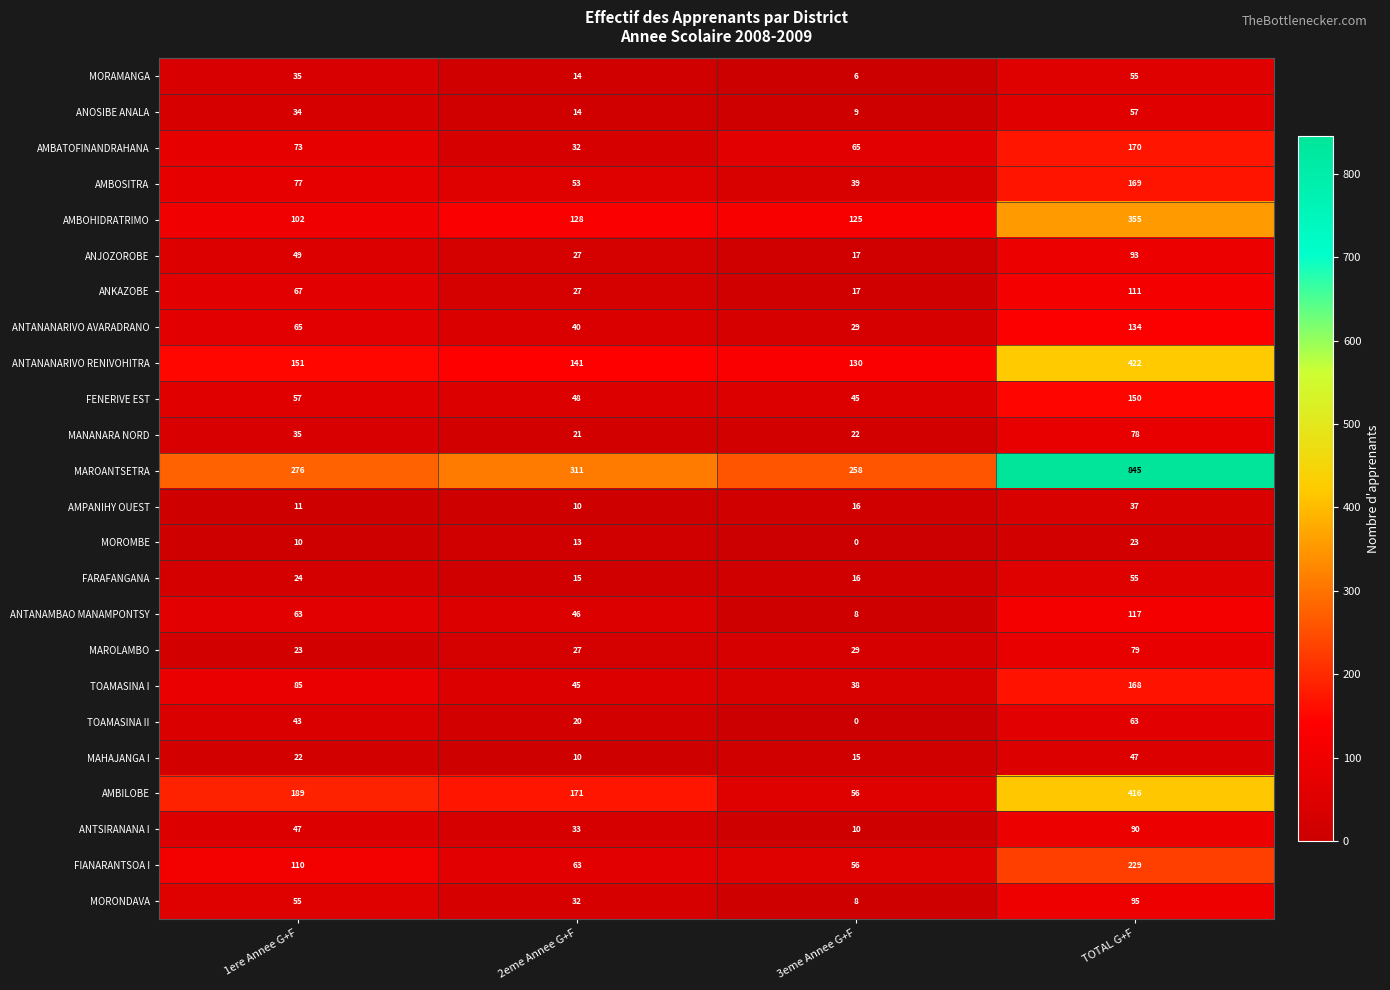

List the labels in order of ANKAZOBE value, largest first.

TOTAL G+F, 1ere Annee G+F, 2eme Annee G+F, 3eme Annee G+F